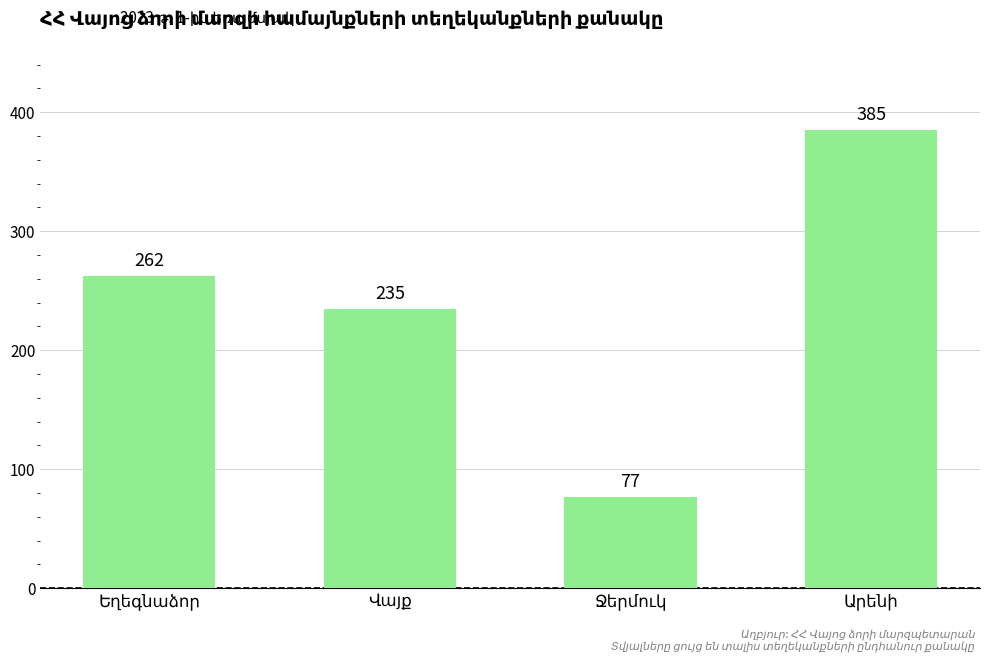

What is the greatest value displayed?

385